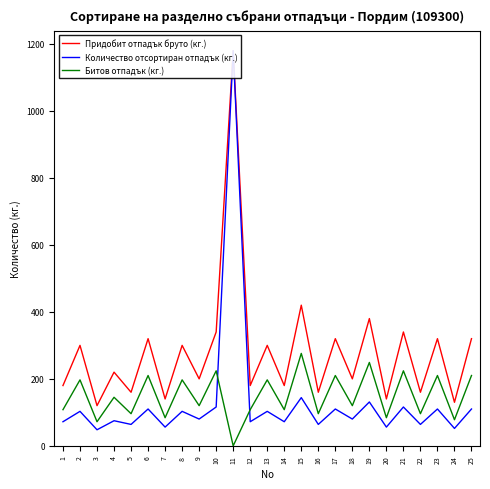

Which series has the largest range (max minus min)?

Количество отсортиран отпадък (кг.)